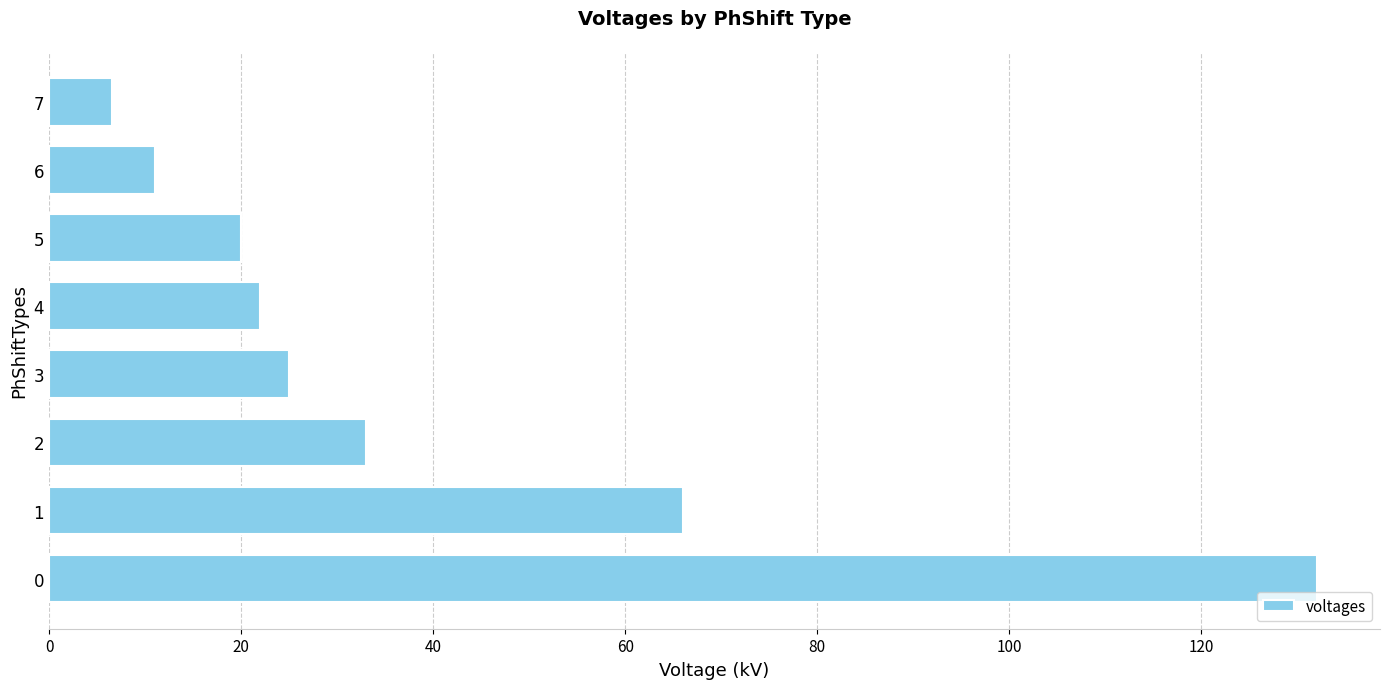

Rank the categories by value from highest to lowest.

0, 1, 2, 3, 4, 5, 6, 7